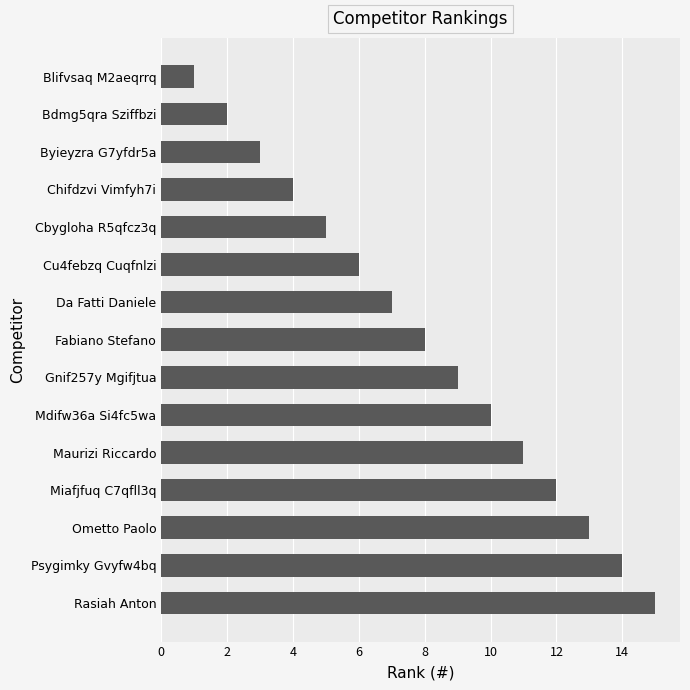

List the labels in order of value, largest first.

Rasiah Anton, Psygimky Gvyfw4bq, Ometto Paolo, Miafjfuq C7qfll3q, Maurizi Riccardo, Mdifw36a Si4fc5wa, Gnif257y Mgifjtua, Fabiano Stefano, Da Fatti Daniele, Cu4febzq Cuqfnlzi, Cbygloha R5qfcz3q, Chifdzvi Vimfyh7i, Byieyzra G7yfdr5a, Bdmg5qra Sziffbzi, Blifvsaq M2aeqrrq